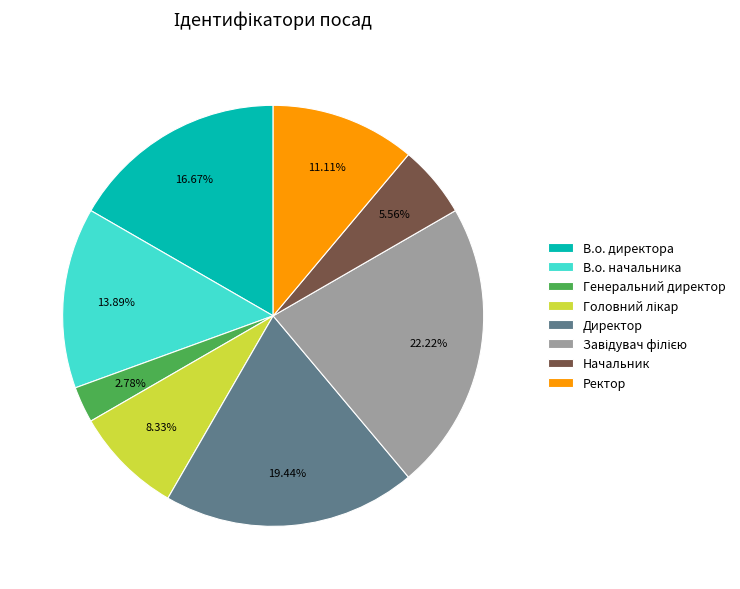

How many slices are in this pie chart?

8